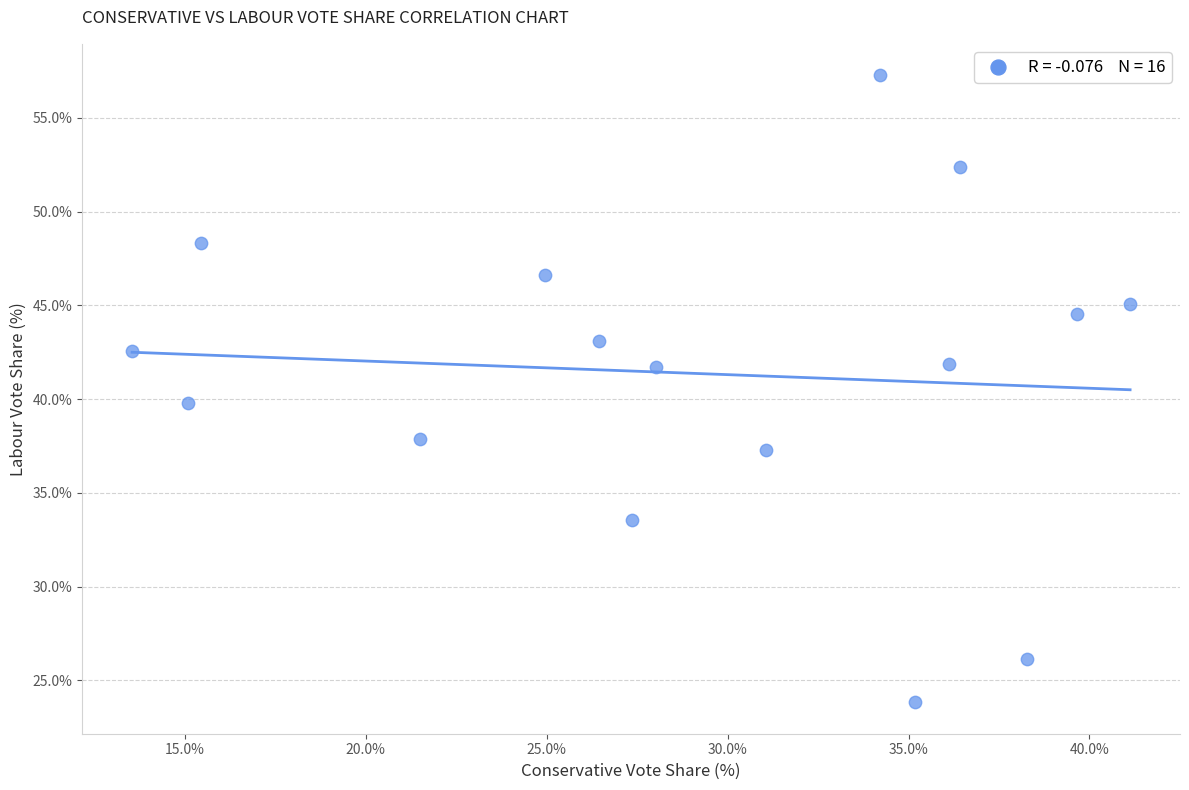

What is the range of X values (max minus min)?

27.6